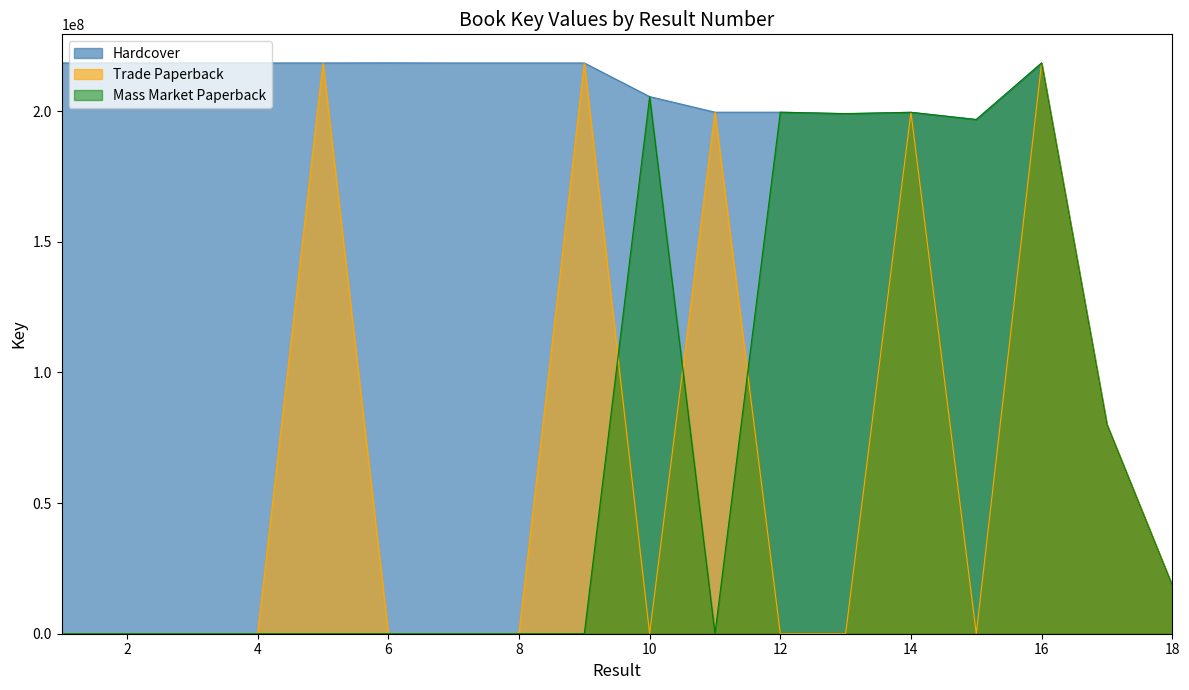

In Hardcover, how many points are lower than both neighbors (excluding endpoints)?

4